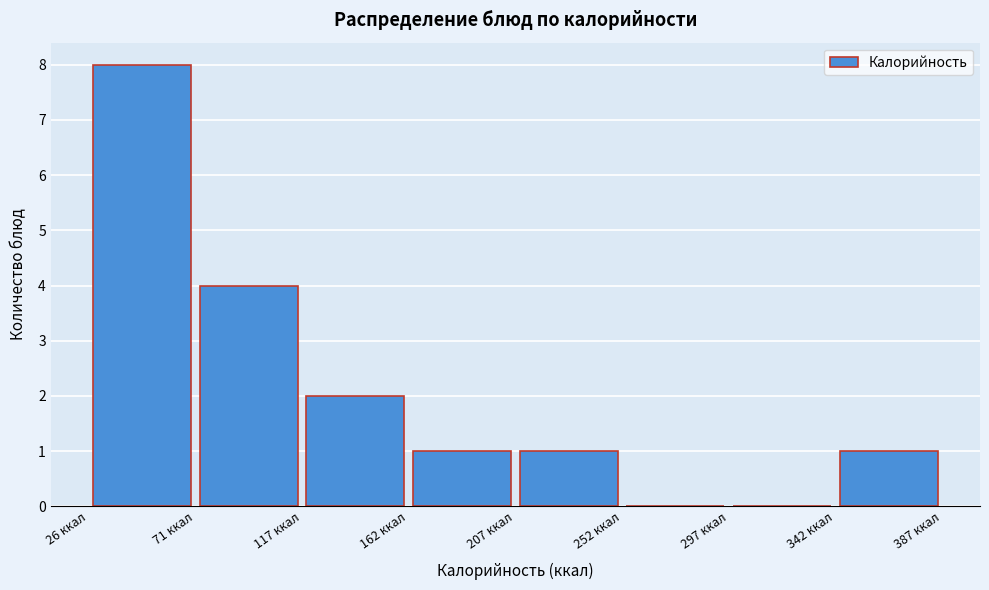

Reading left to right, list every bar in this chart as the range it spans on the x-axis followed by its height. Neither the bar edges nor the heights are printed on the chart, so give them approximately, as read against the axes.

25 to 70: 8
70 to 115: 4
115 to 160: 2
160 to 205: 1
205 to 250: 1
250 to 295: 0
295 to 340: 0
340 to 385: 1